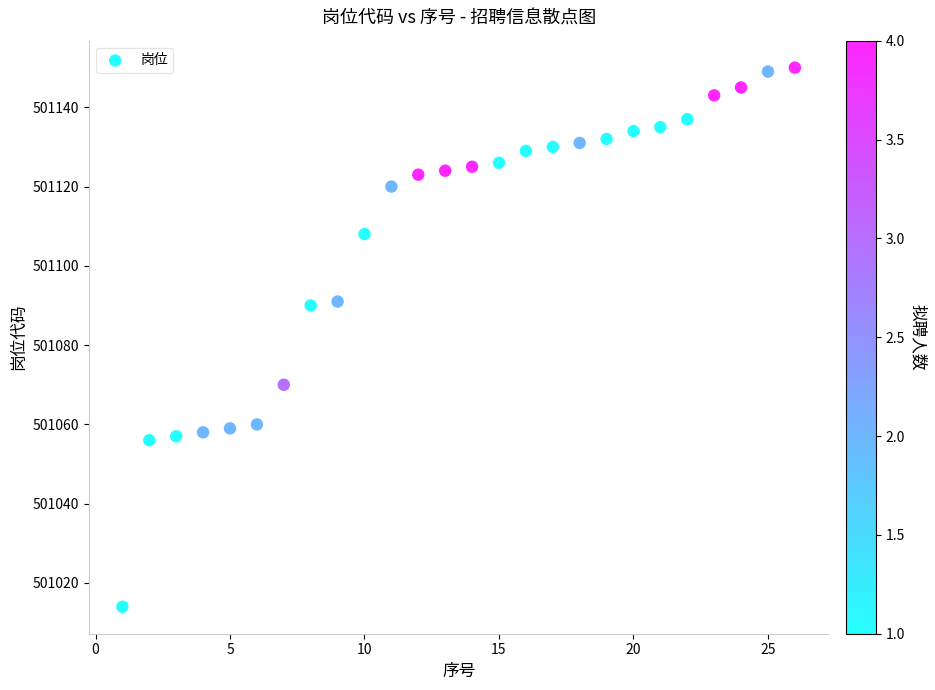

What is the range of X values (max minus min)?

25